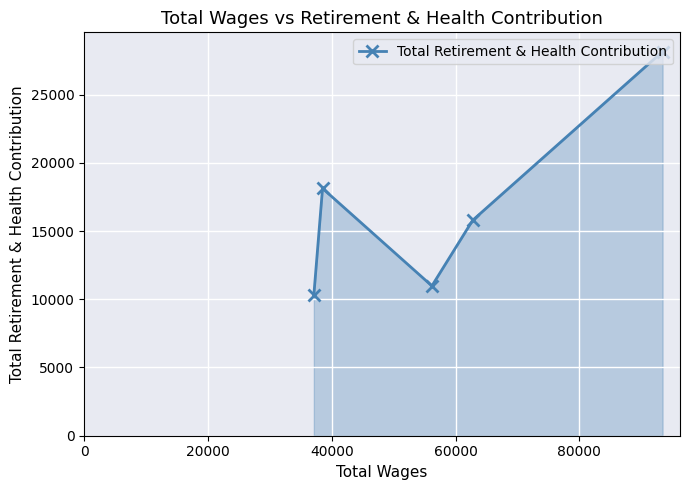

How many interior local valleys (lower than both neighbors) does the data have?

1